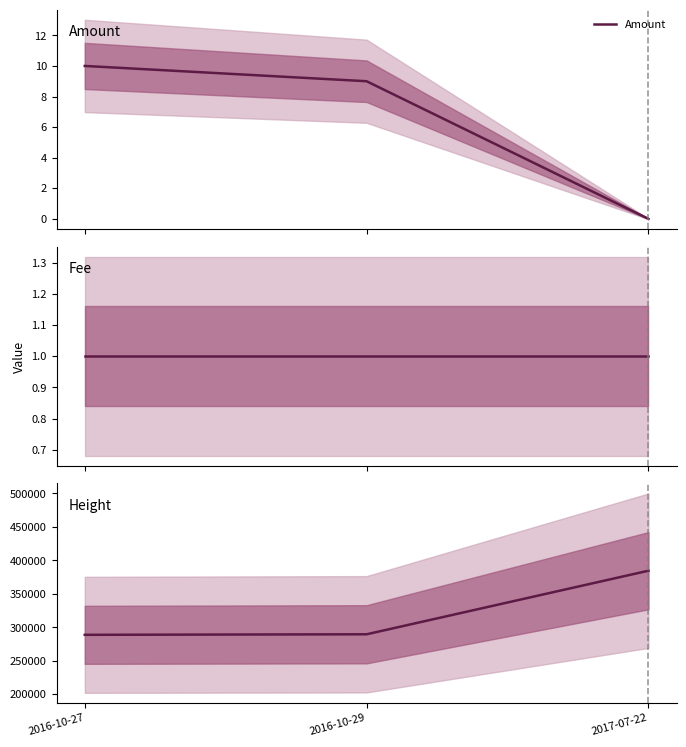

Between 2016-10-27 and 2017-07-22, which is larger?

2016-10-27